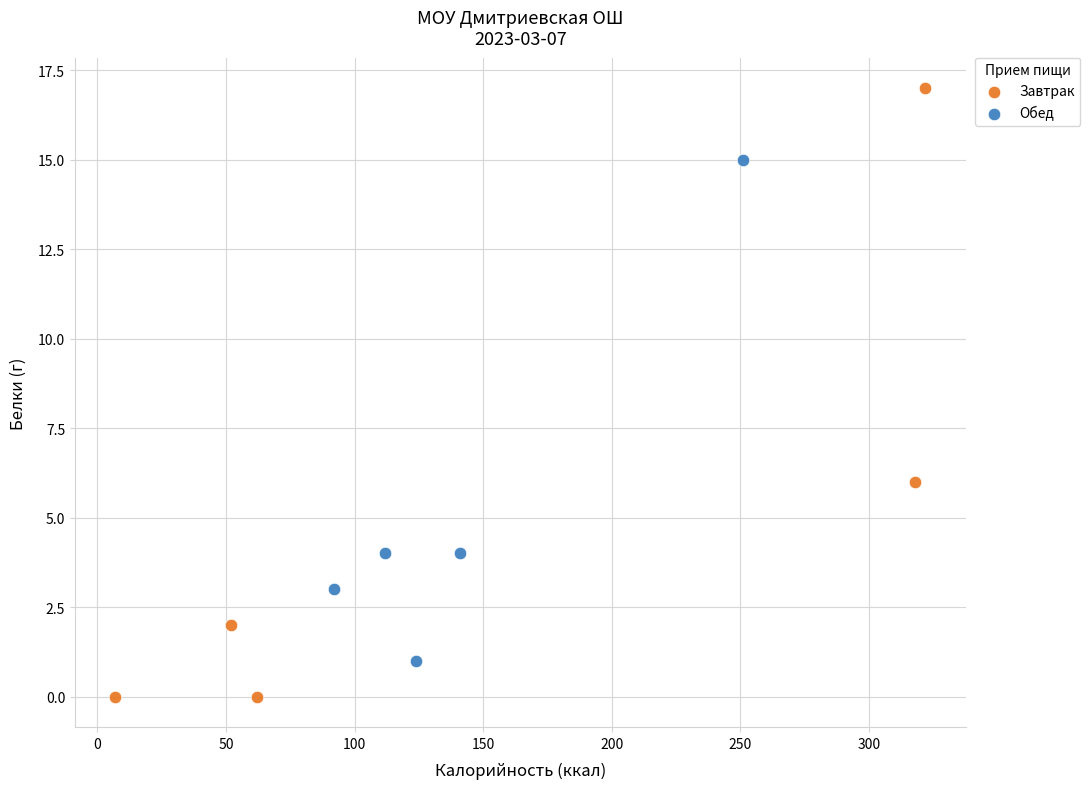

Which series reaches the maximum Y coordinate?

Завтрак